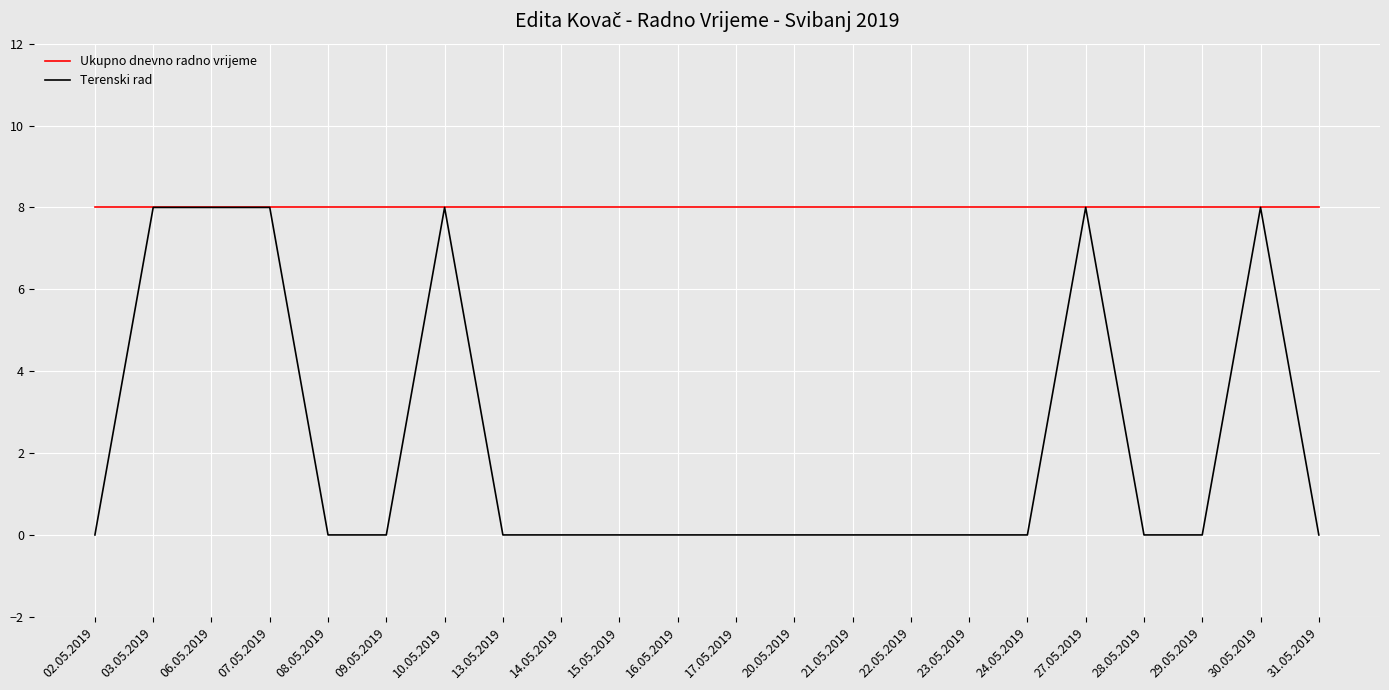

The value of Terenski rad at 24.05.2019 is 3. True or false?

False